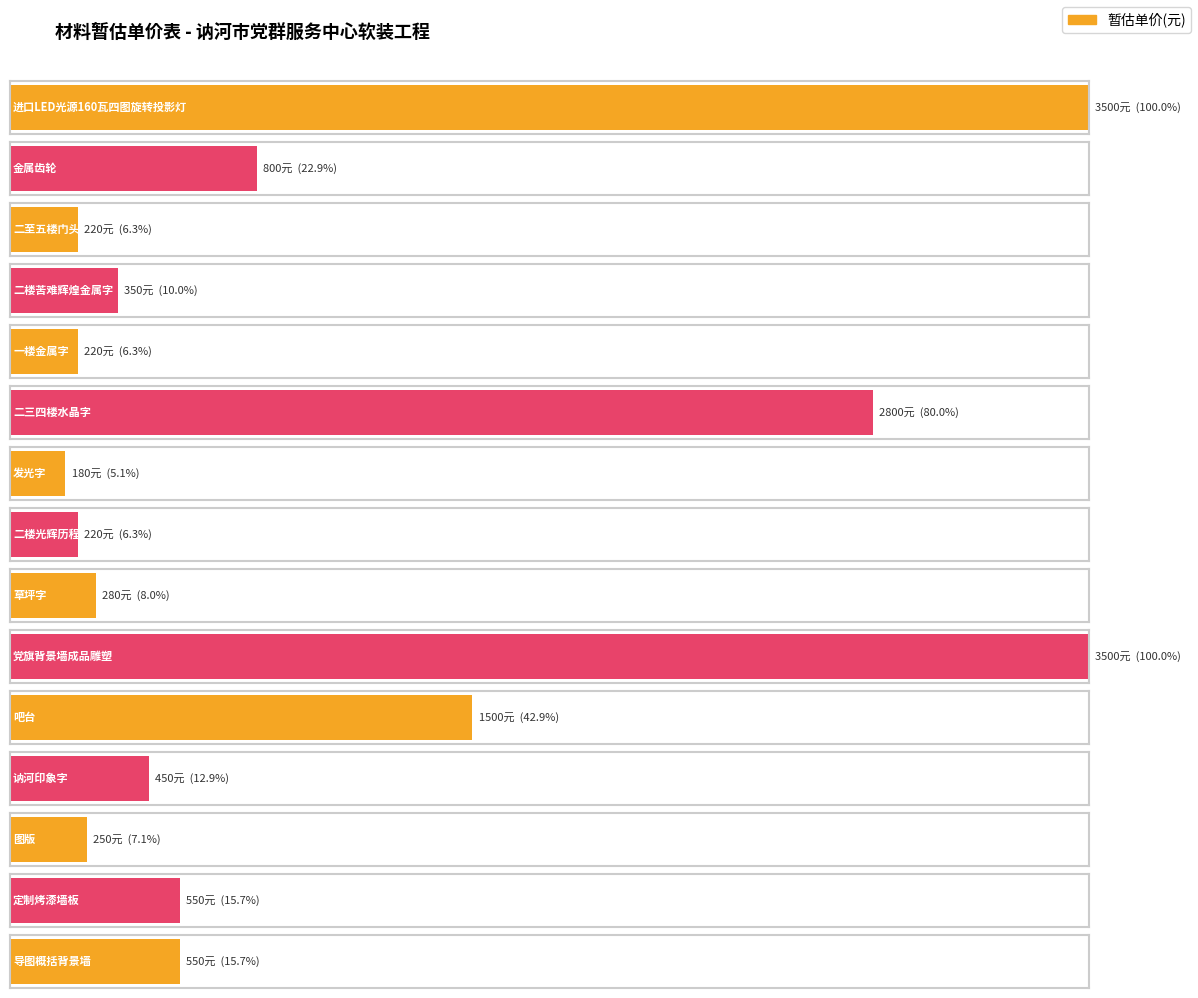

True or false: the data shows 550 at 导图概括背景墙.

True